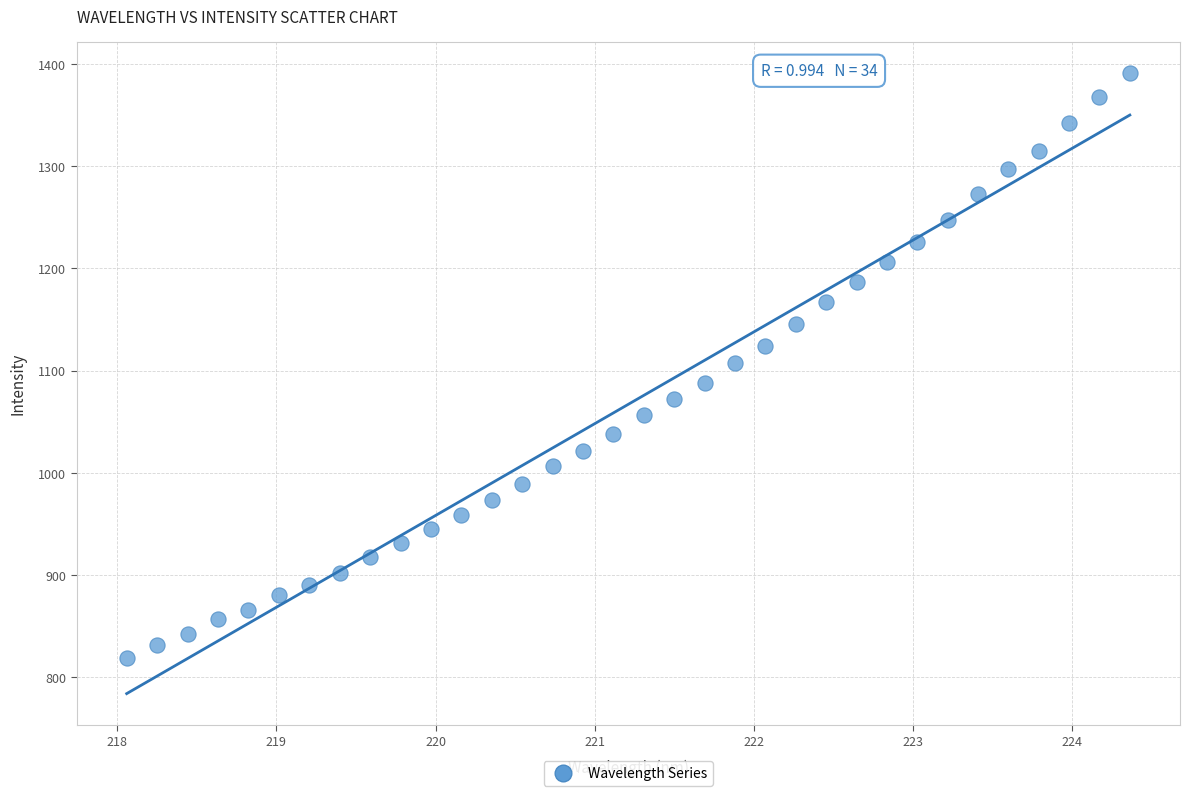

What is the range of Y values (max minus min)?

572.8